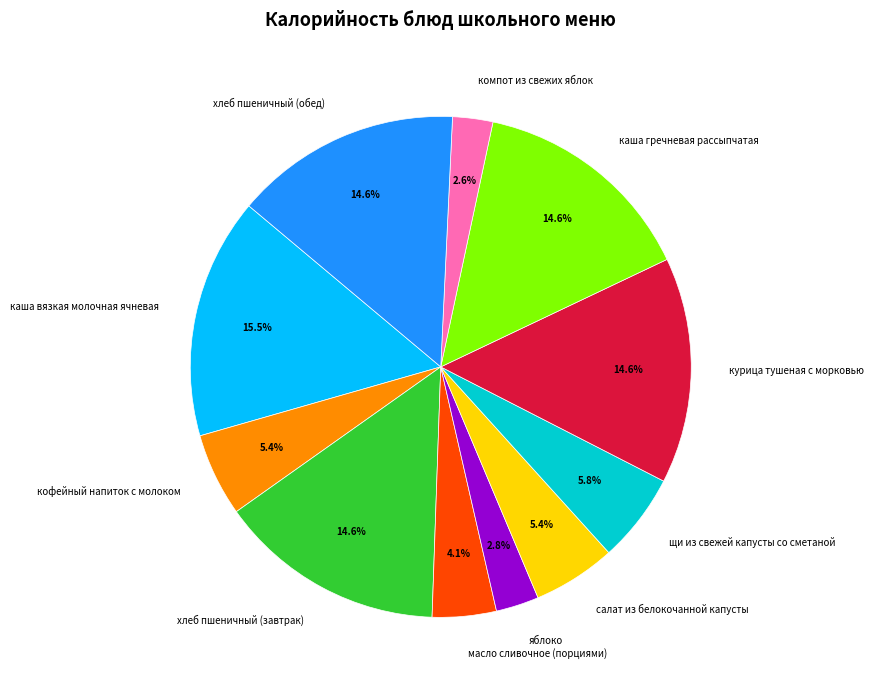

Approximately how many times larger is the value at хлеб пшеничный (обед) compared to каша гречневая рассыпчатая?

1.0